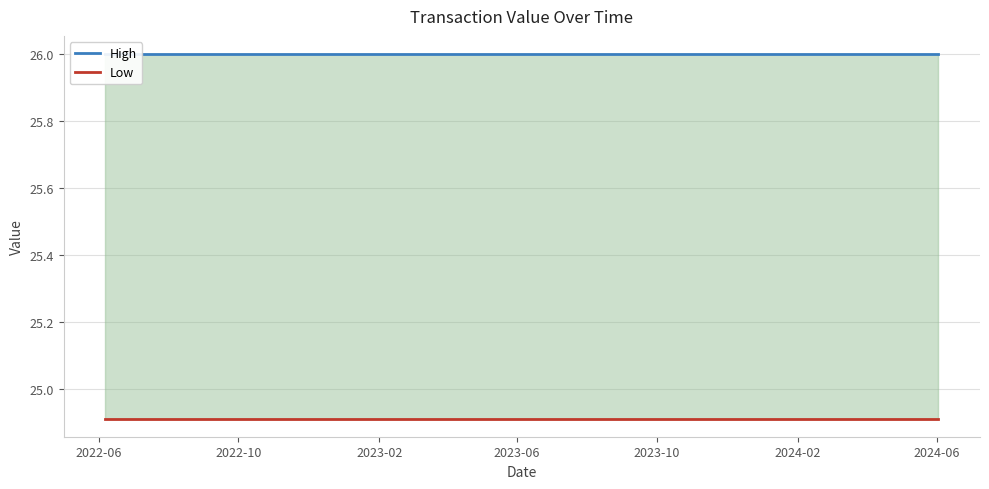

True or false: Low and High cross at least once.

False